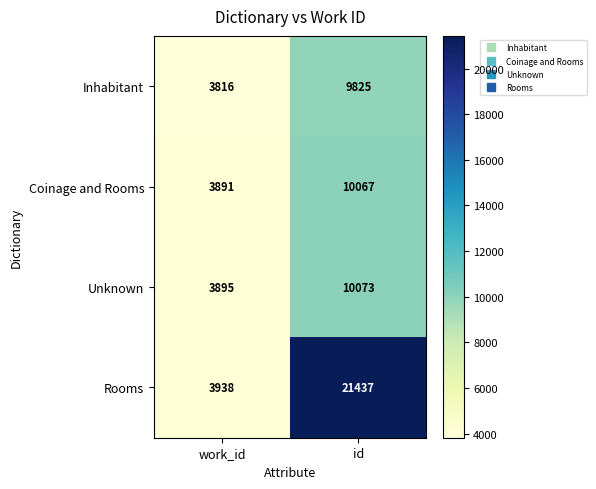

Read the Inhabitant value at id, to the nearest 100.

9800